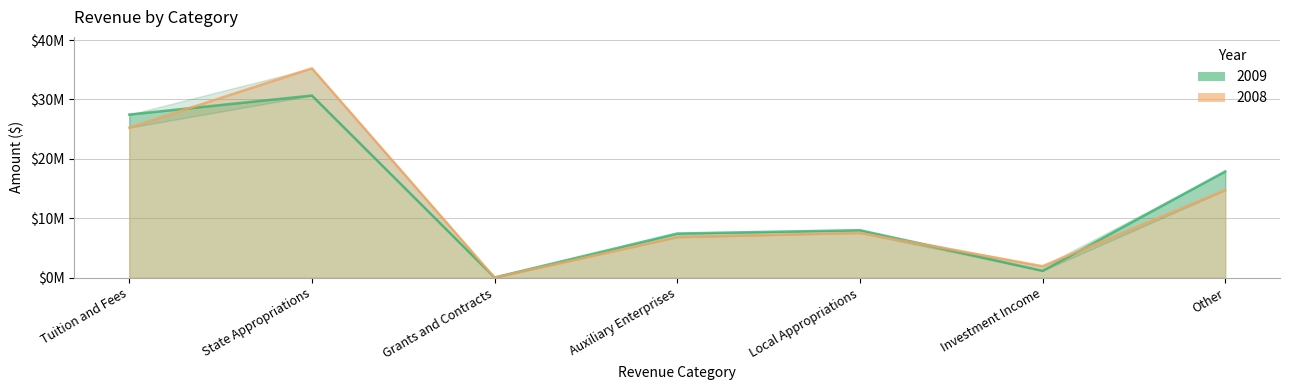

Rank the series by their average value, from lowest to highest.

2008, 2009